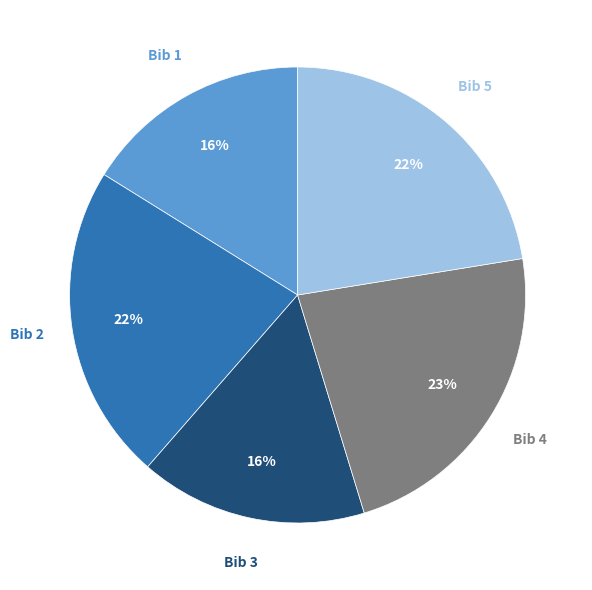

To the nearest percent, what is the difference between the largest and smallest slice percentages?

7%